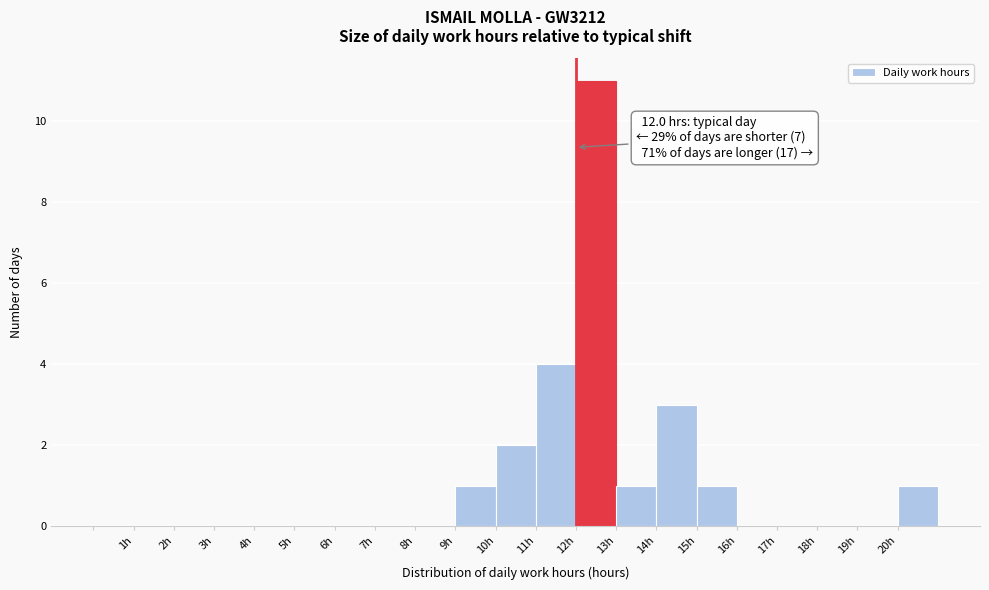

Which range on the x-axis has the tallest bar?

12 to 13